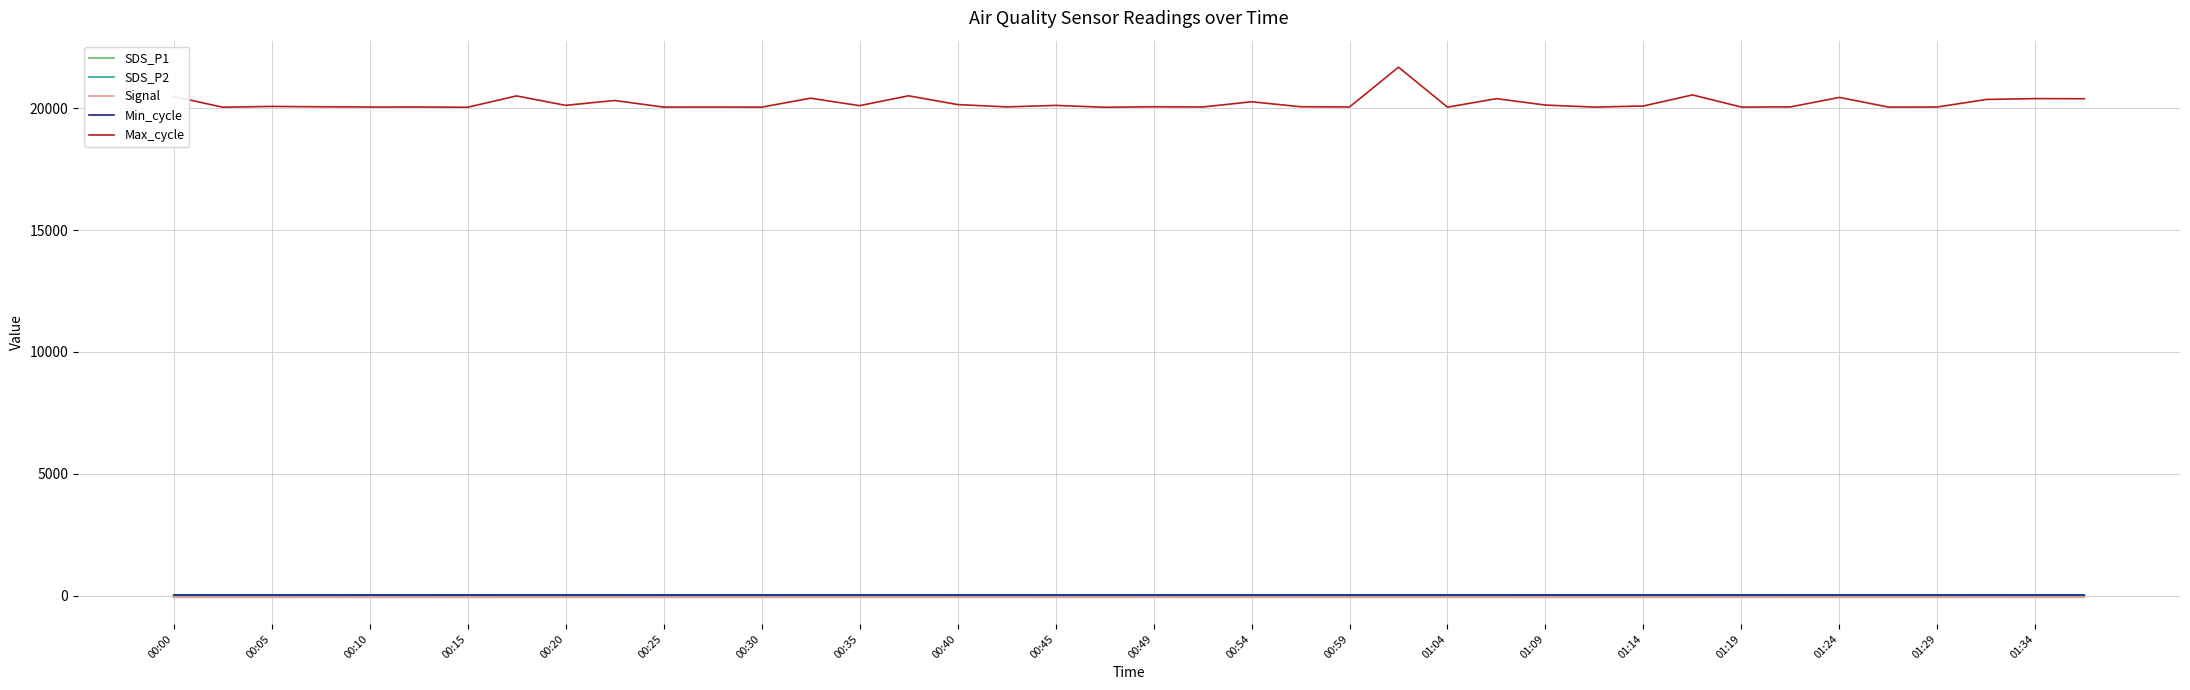

What are all the series names shown in the legend?

SDS_P1, SDS_P2, Signal, Min_cycle, Max_cycle